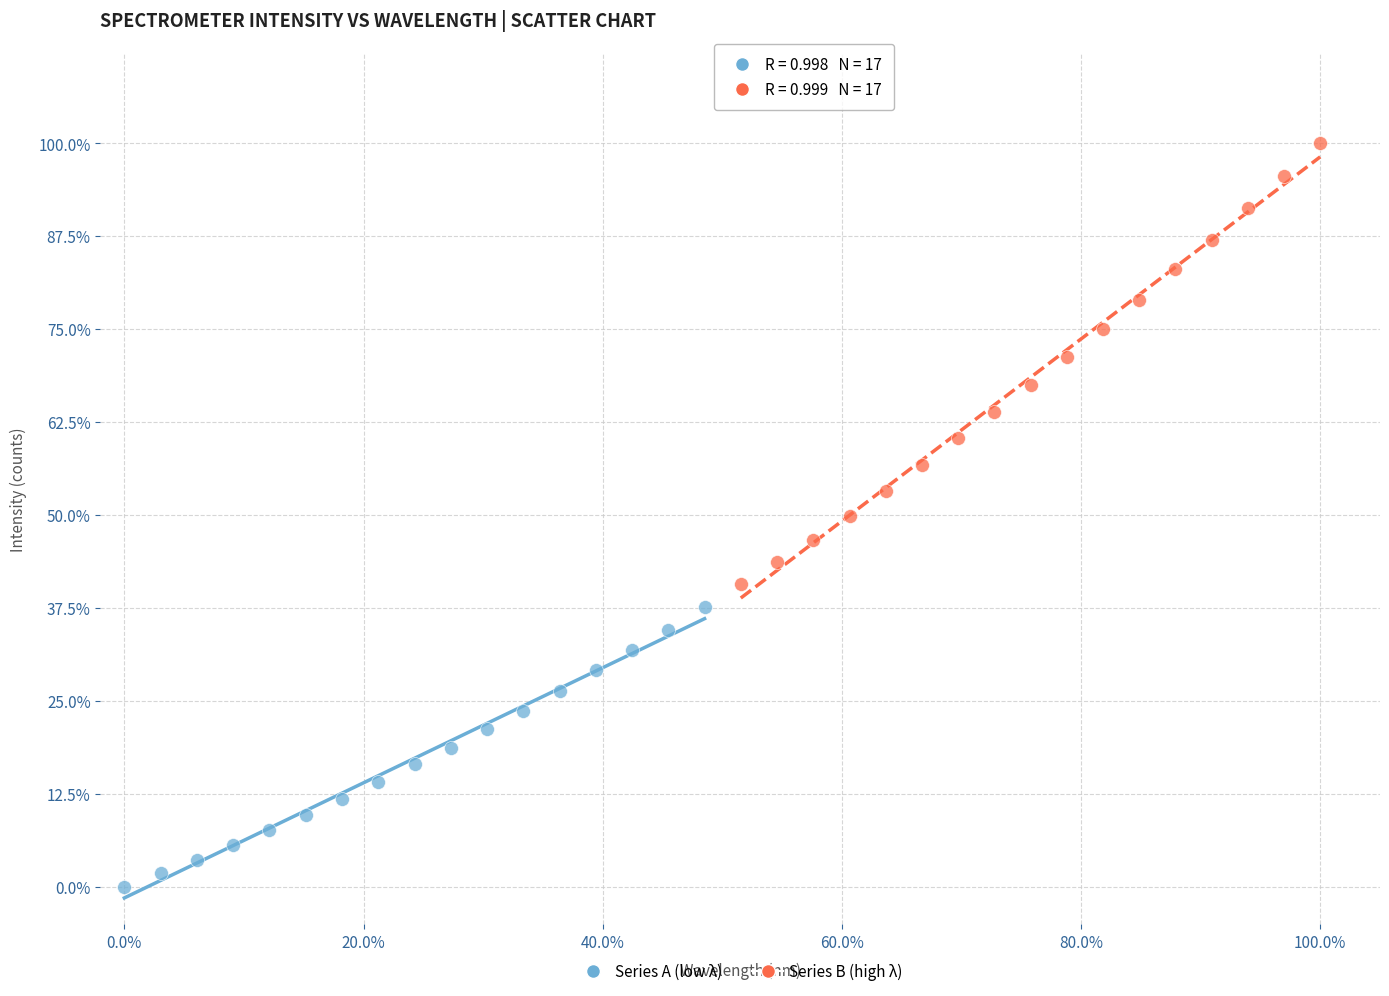

Which series reaches the maximum Y coordinate?

Series B (high λ)